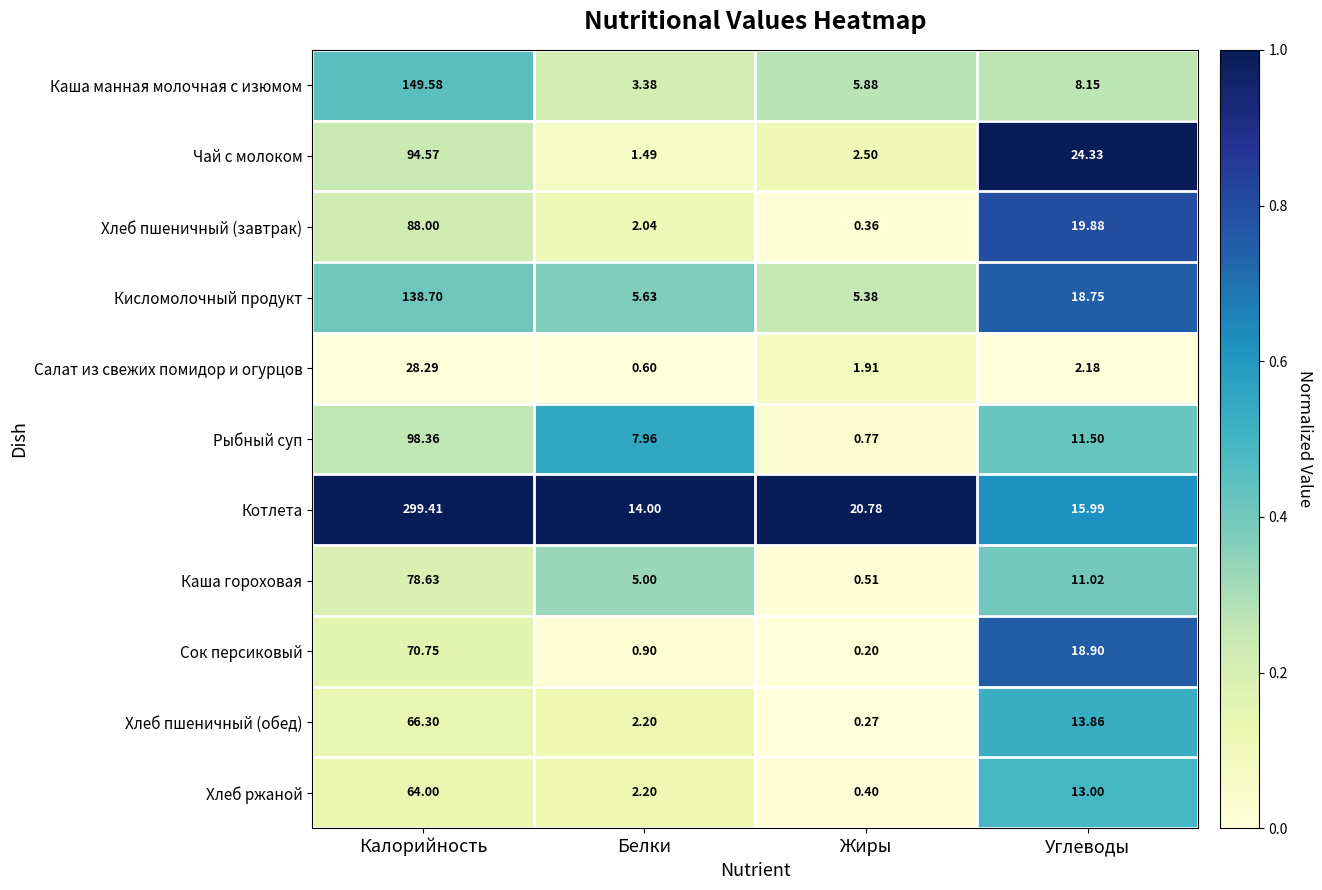

How many data points does each series have?

4